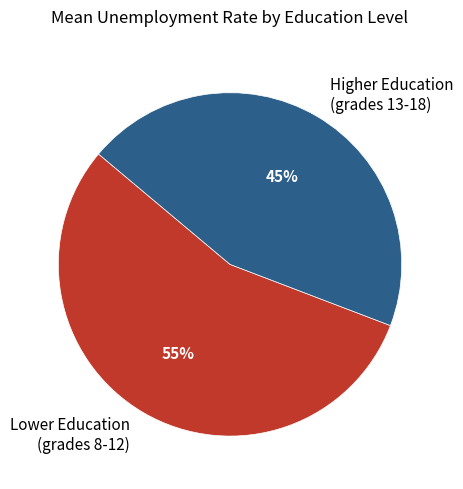

Between Lower Education (grades 8-12) and Higher Education (grades 13-18), which is larger?

Lower Education (grades 8-12)